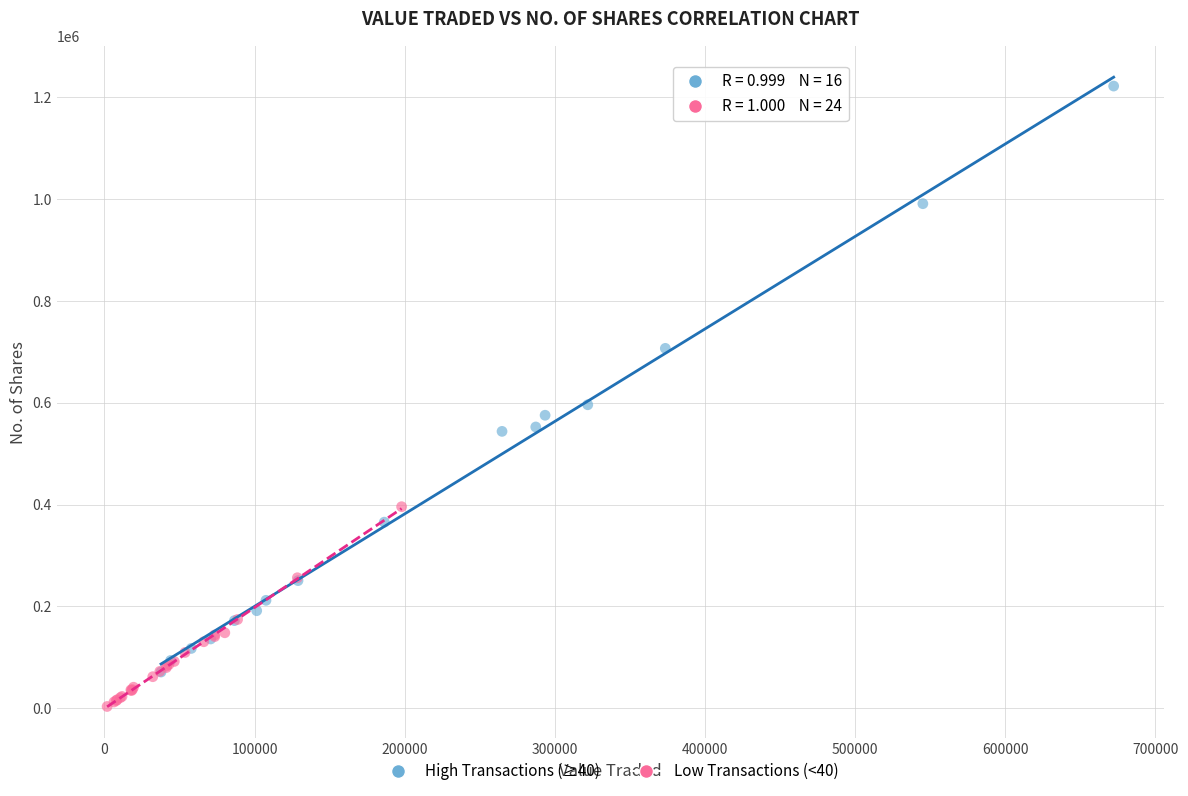

Which series contains the highest Y value?

High Transactions (≥40)